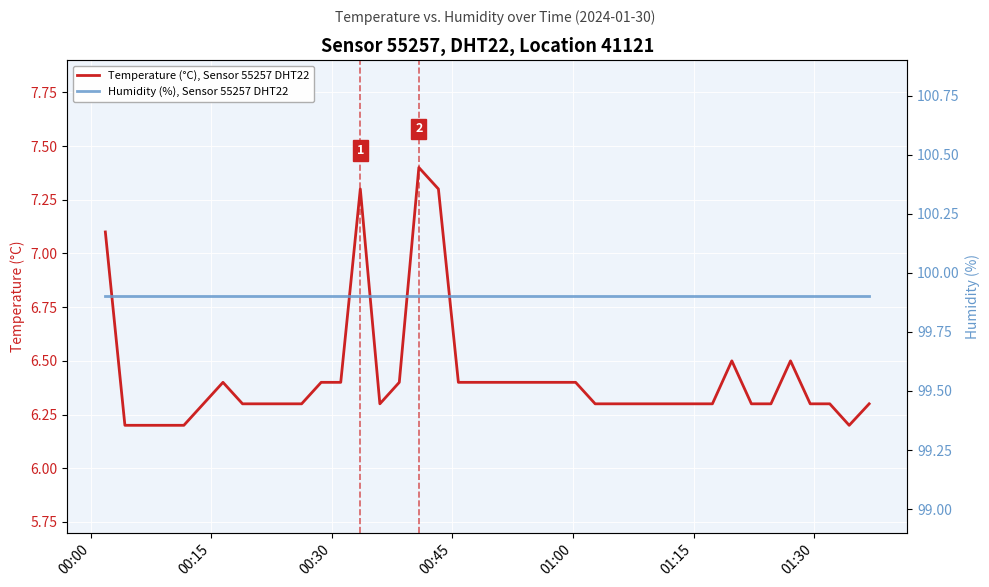

What is the lowest value of the Temperature (°C), Sensor 55257 DHT22 series?

6.2